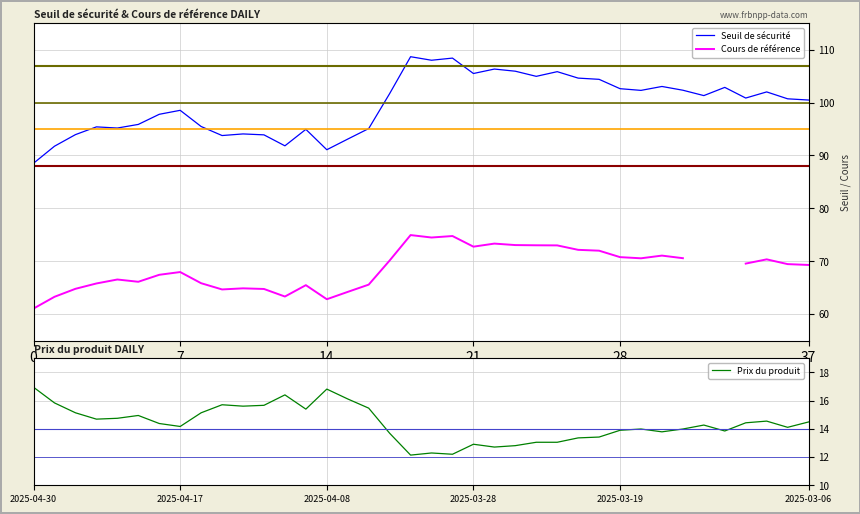

True or false: Seuil de sécurité has a value of 60.6 at 21.

False